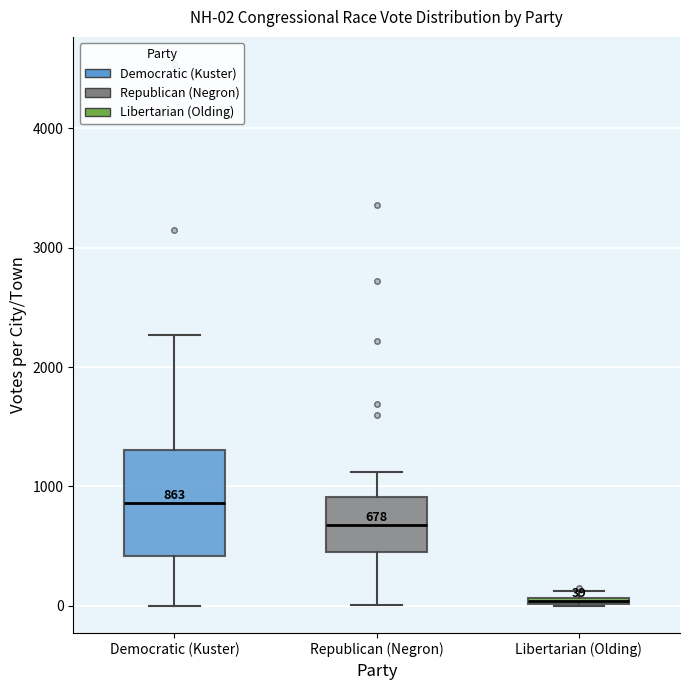

Which box has the lowest median line?

Libertarian (Olding)